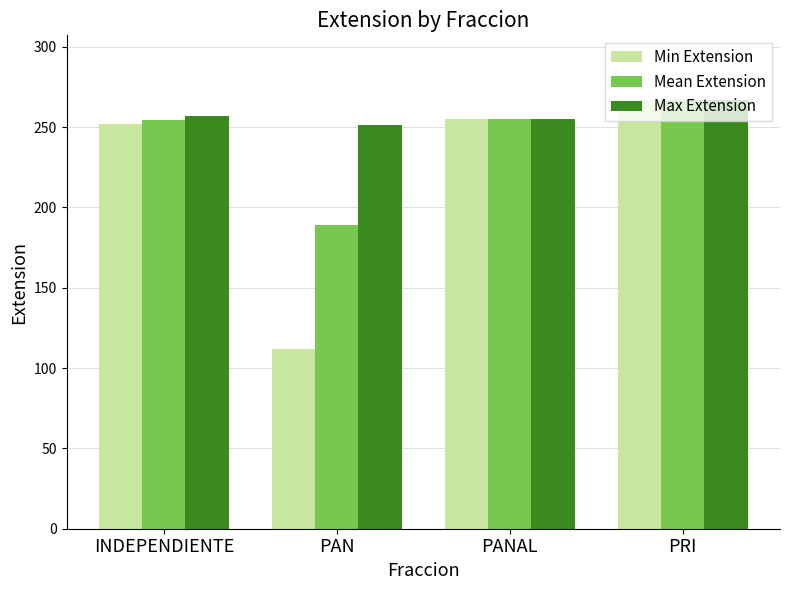

What is the difference between the highest and lowest values at PAN?

139.0